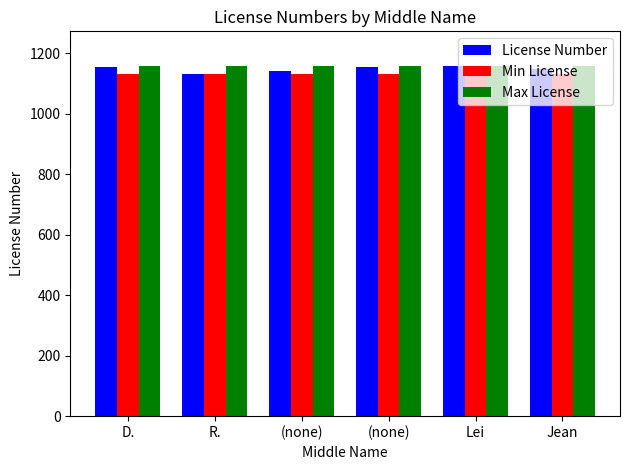

Between D. and (none), which is larger?

D.